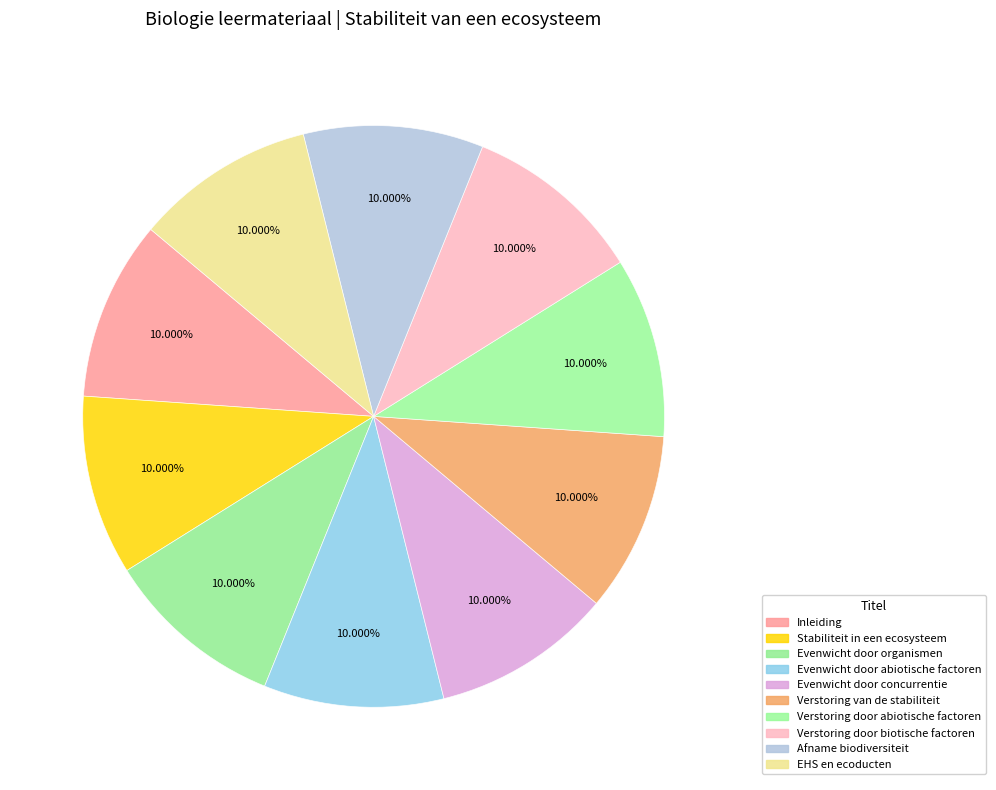

Which category has the smallest portion of the pie?

Inleiding